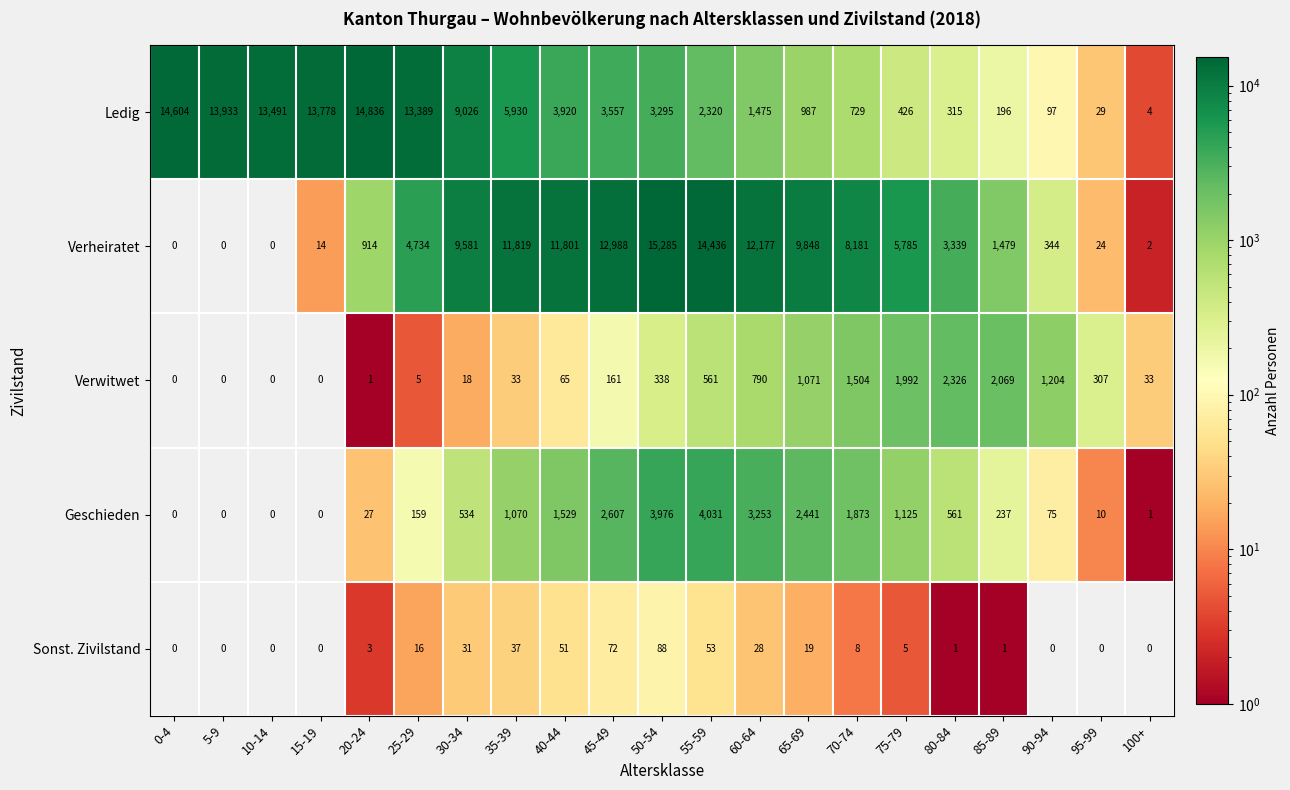

At which label does Ledig reach its peak?

20-24